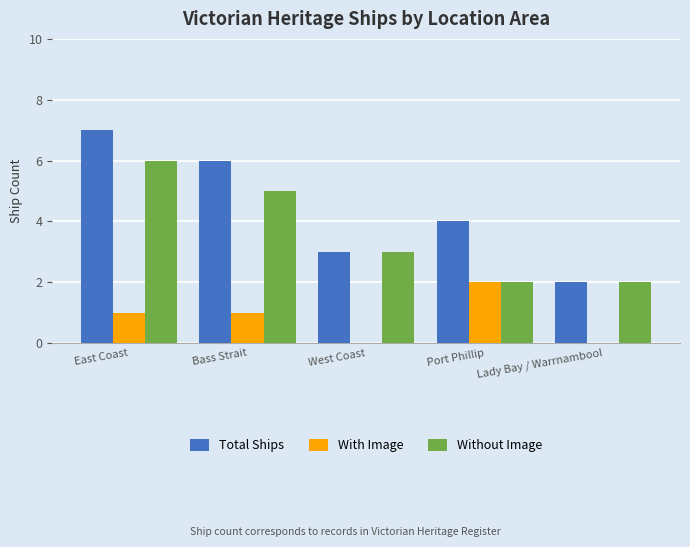

Which series changed the most between West Coast and Port Phillip?

With Image